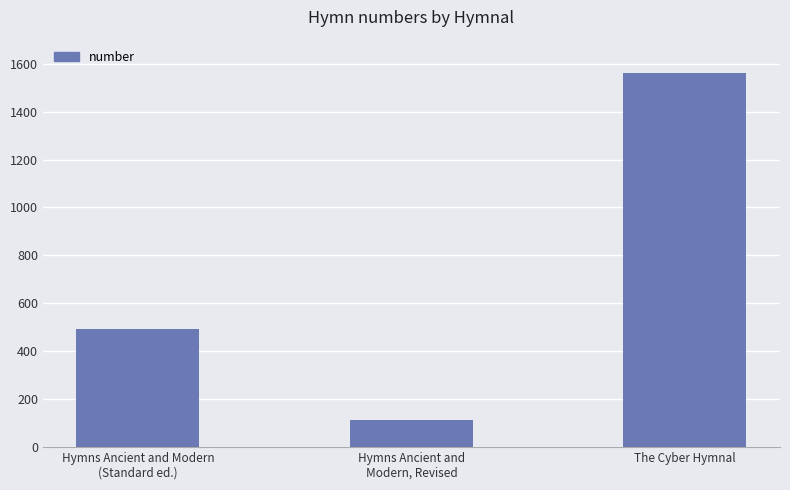

Reading left to right, extract all data points from this chart.

Hymns Ancient and Modern
(Standard ed.)=493	Hymns Ancient and
Modern, Revised=112	The Cyber Hymnal=1560